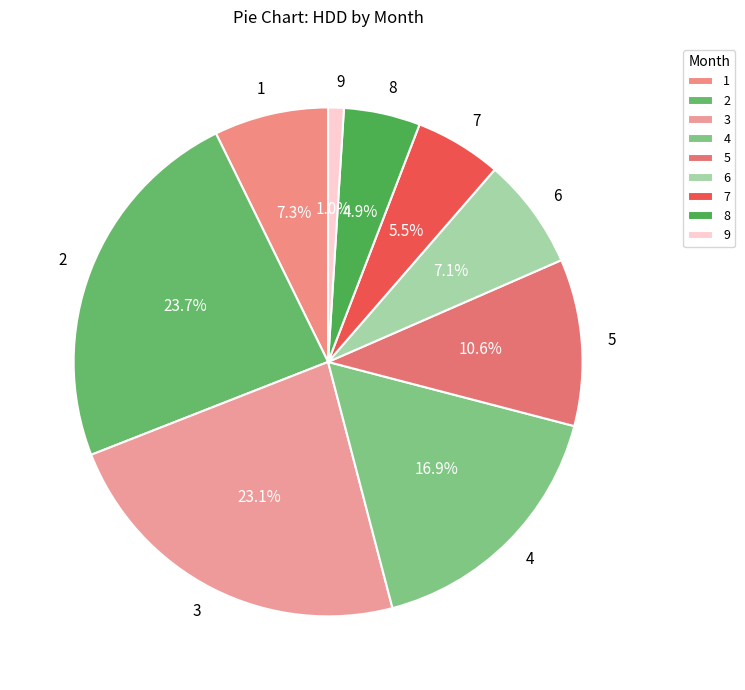

Does 6 represent more than half of the total?

No